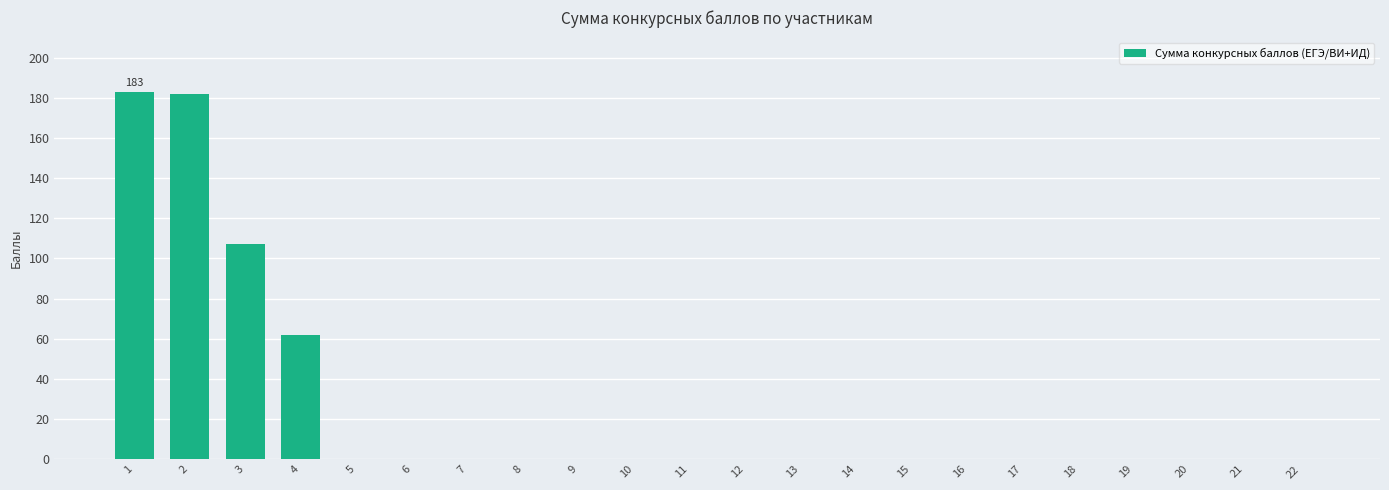

Count the number of categories in the chart.

22